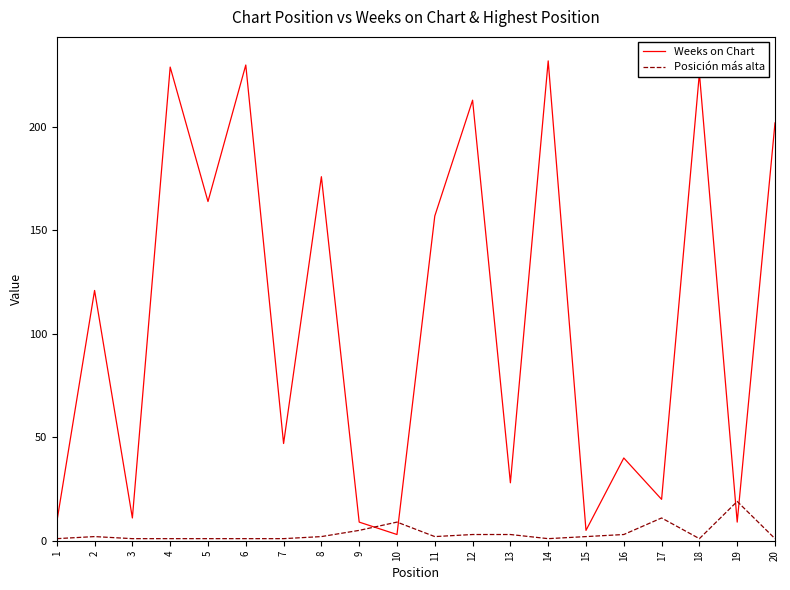

List the series in order of their overall mean, highest first.

Weeks on Chart, Posición más alta